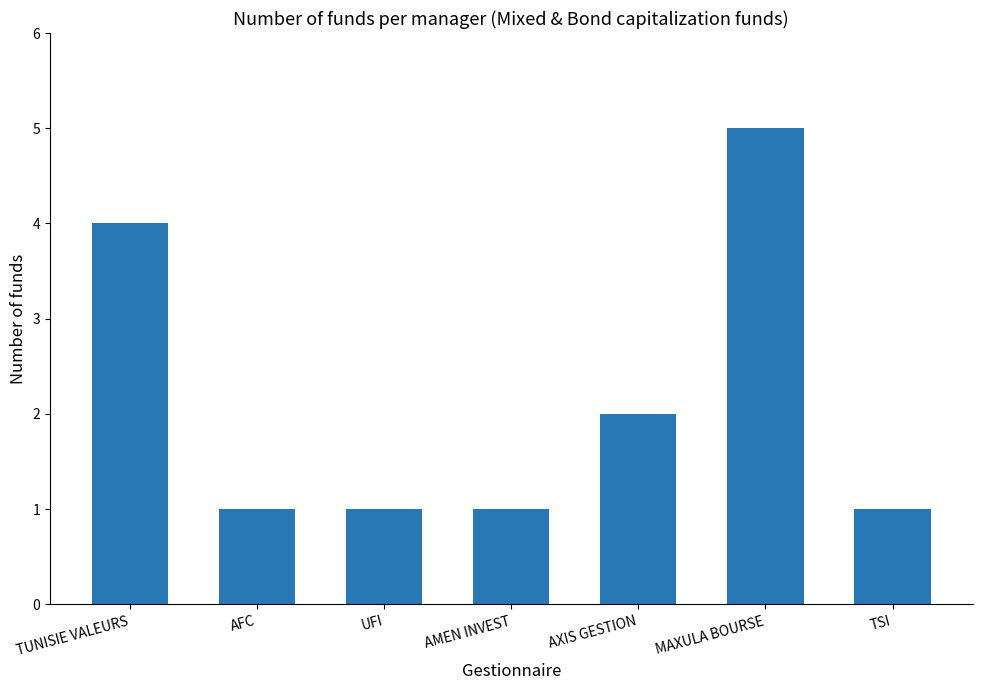

The value at TUNISIE VALEURS is 3. True or false?

False